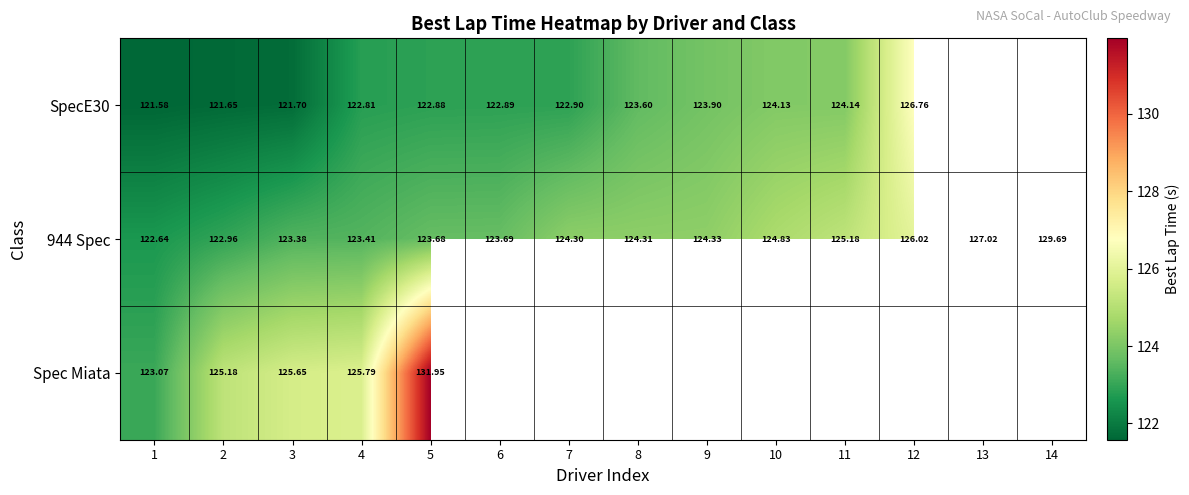

How many series are shown in this chart?

3